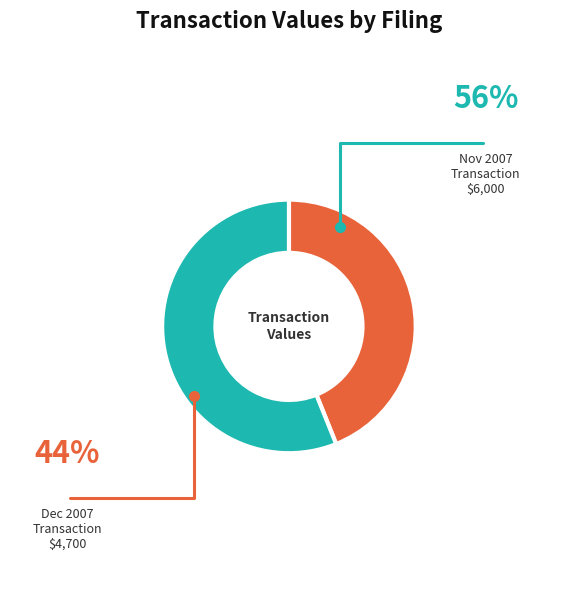

Is there a majority slice in this chart?

Yes